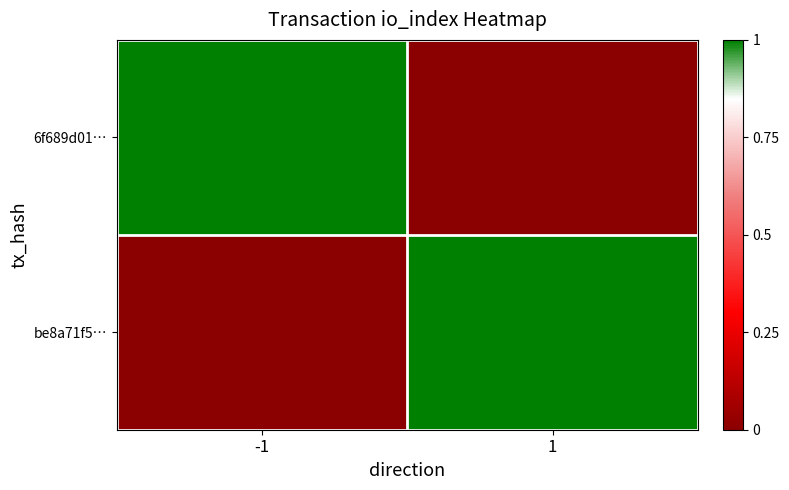

How many data points does each series have?

2